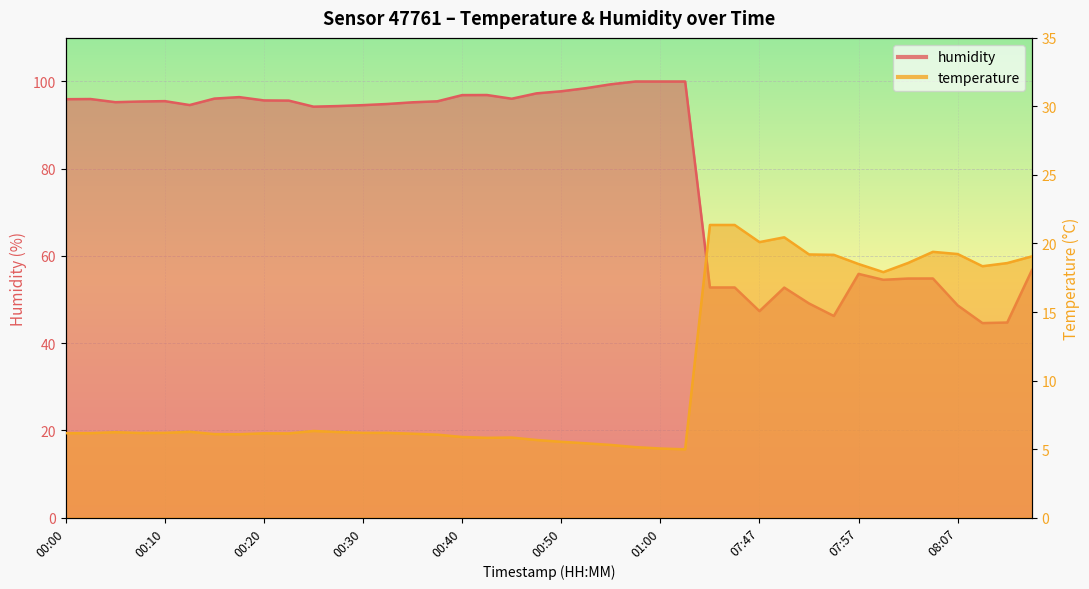

What is the difference between the highest and lowest values at 00:20?

89.5